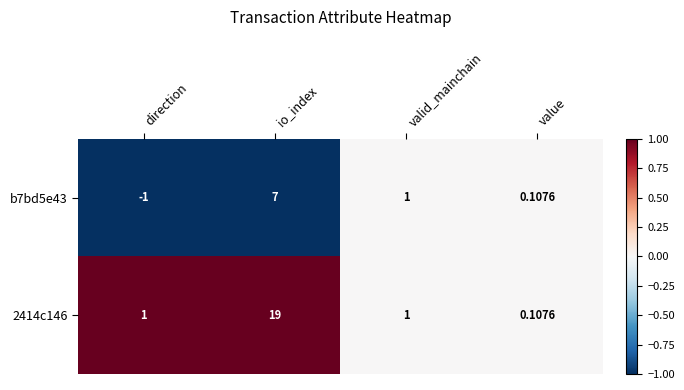

At which category is the sum across all series the highest?

io_index